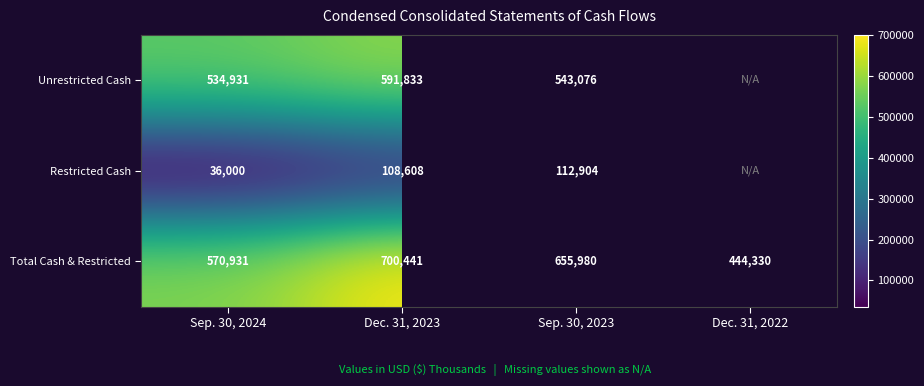

How many Total Cash & Restricted values are between 570931 and 700441?

3